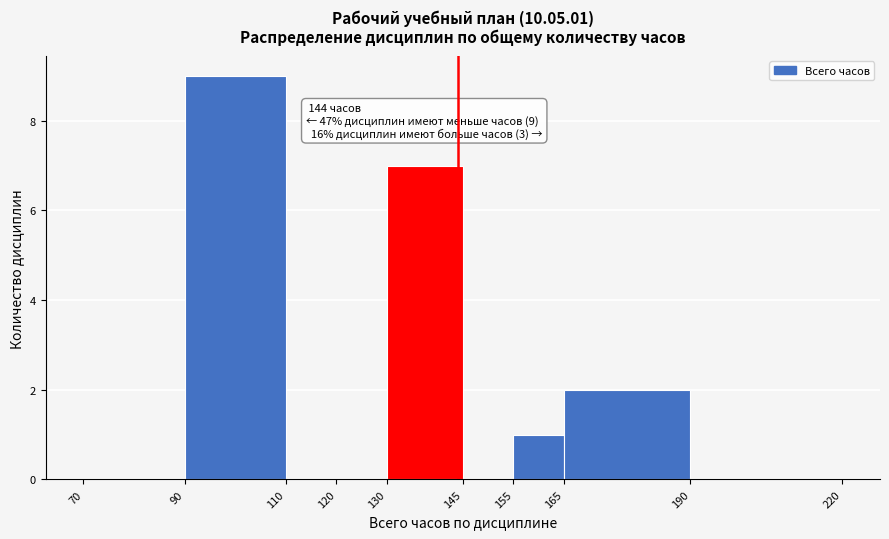

Which range on the x-axis has the tallest bar?

90 to 110